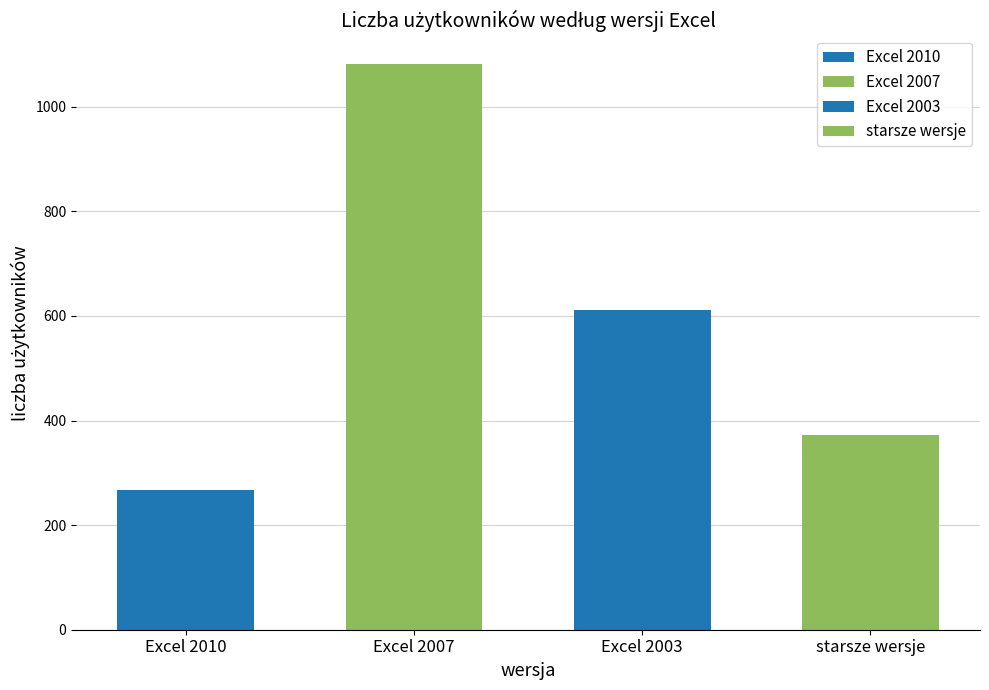

Is it true that the value at Excel 2010 is 186?

False